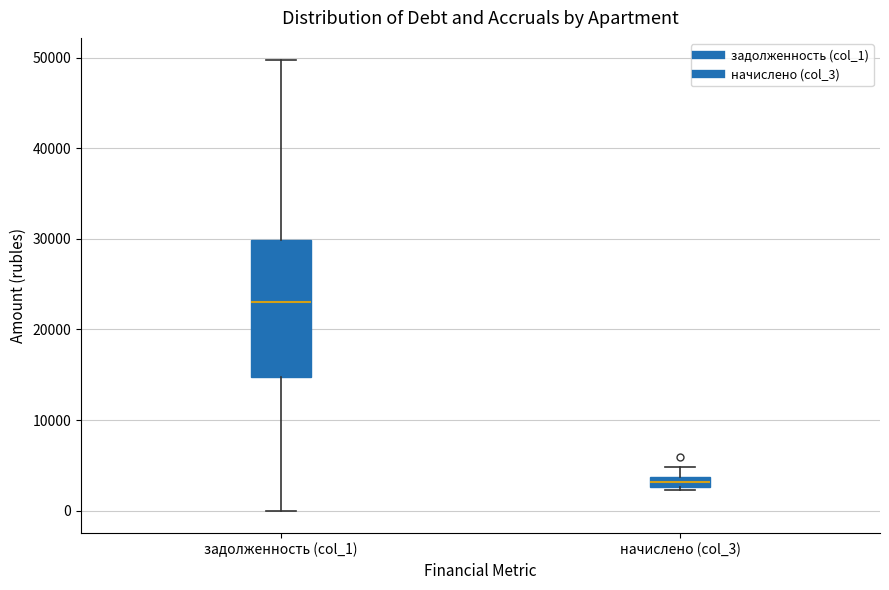

Which box is the tallest, from its lower edge to its upper edge?

задолженность (col_1)